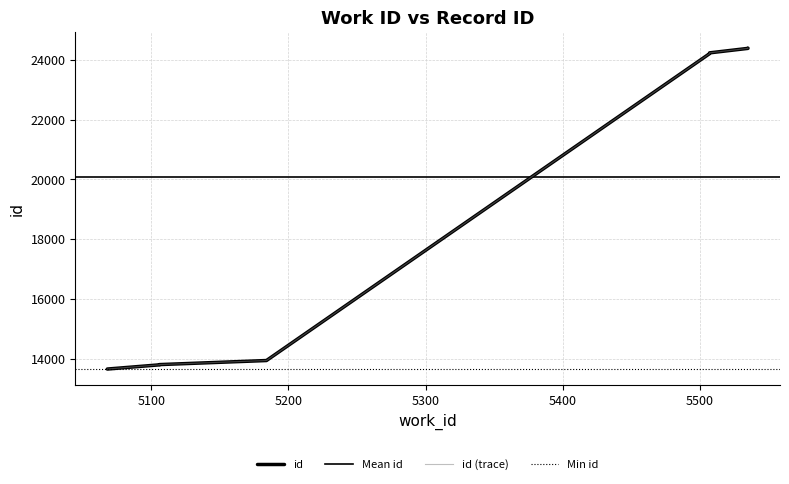

What is the average value?

20087